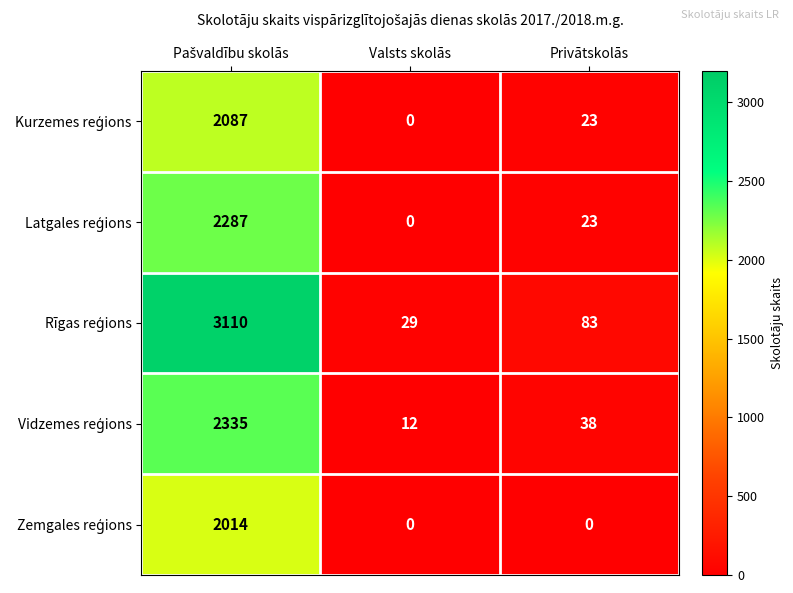

What is the spread (max minus min) of values at Privātskolās?

83